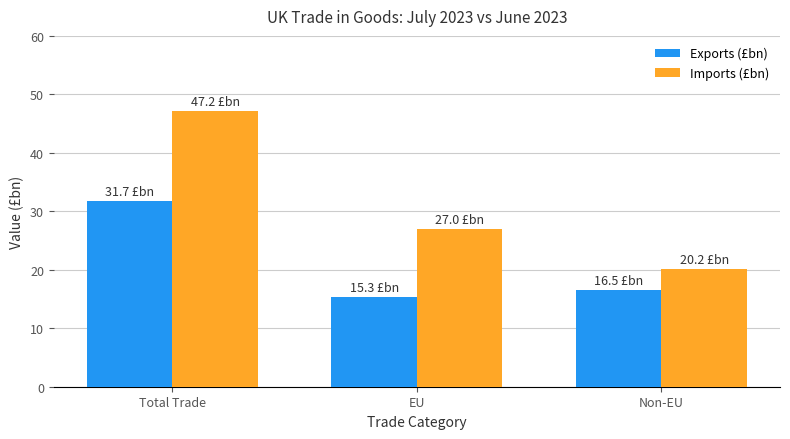

How many data points does each series have?

3